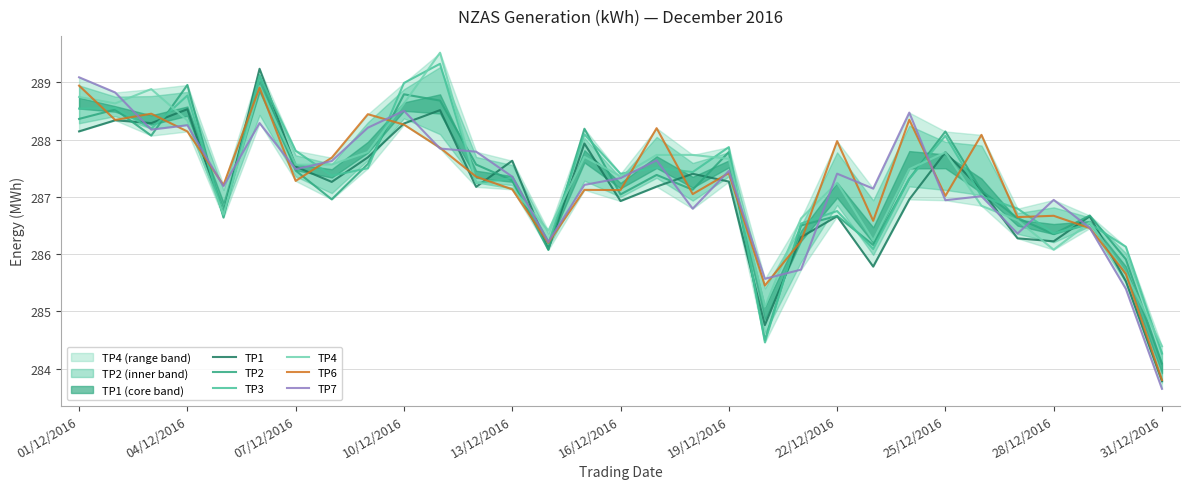

True or false: TP4 has a value of 72.5 at 13/12/2016.

False